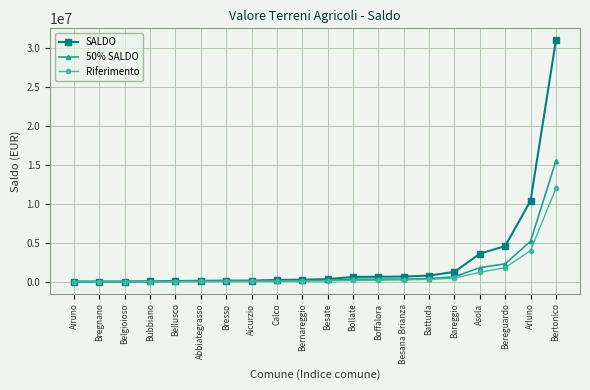

What is the value of the 50% SALDO point at the 18th from the left?

2287450.7